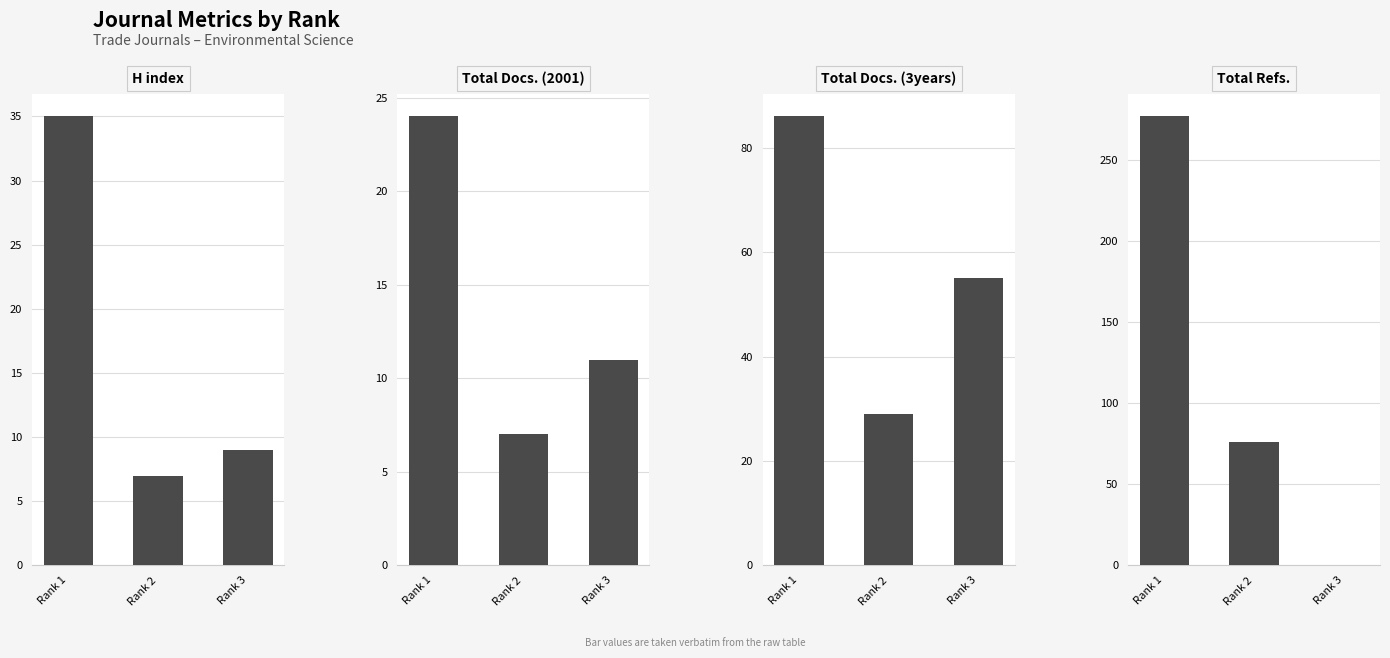

Is the value of H index at Rank 2 greater than the value of Total Docs. (2001) at Rank 1?

No